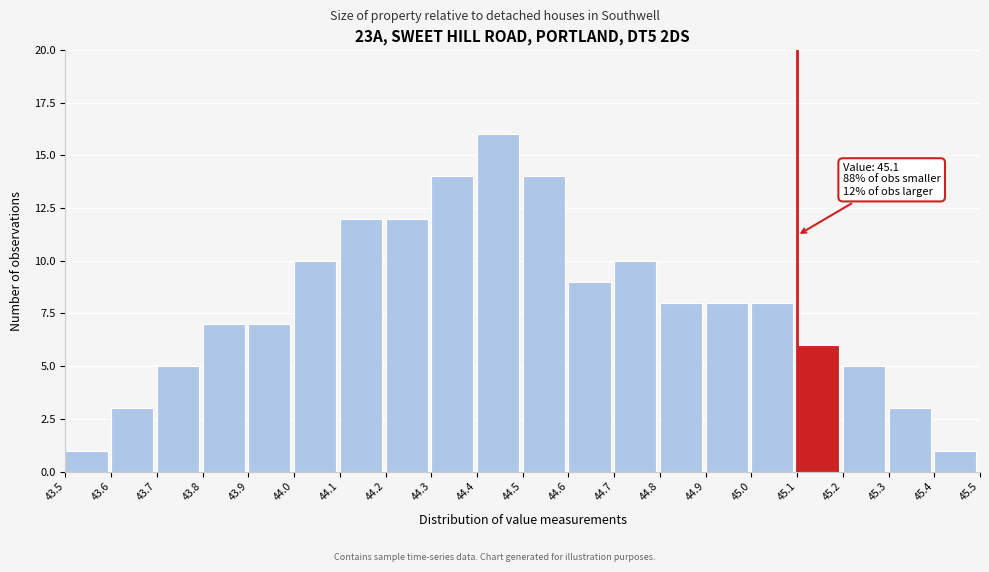

Which range on the x-axis has the tallest bar?

44.4 to 44.5